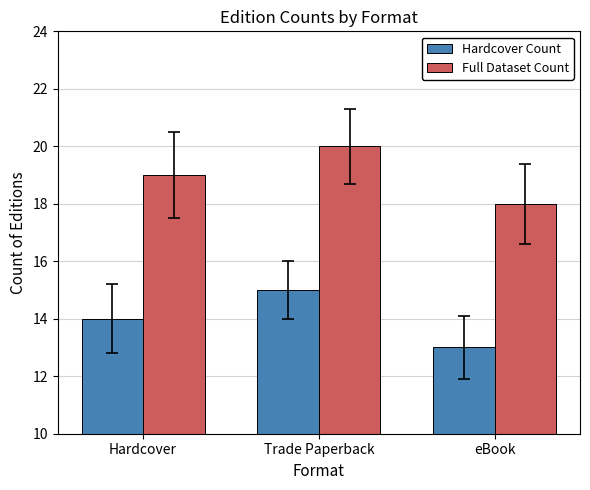

Reading right to left, transcribe all the data shown in this chart.

Hardcover Count: eBook=13	Trade Paperback=15	Hardcover=14
Full Dataset Count: eBook=18	Trade Paperback=20	Hardcover=19